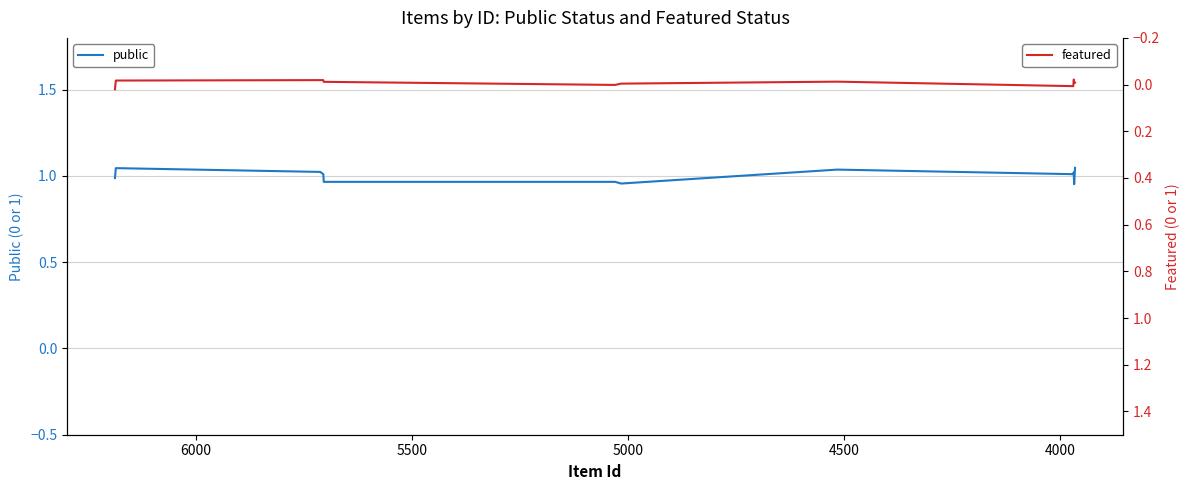

List the series in order of their overall mean, lowest first.

featured, public